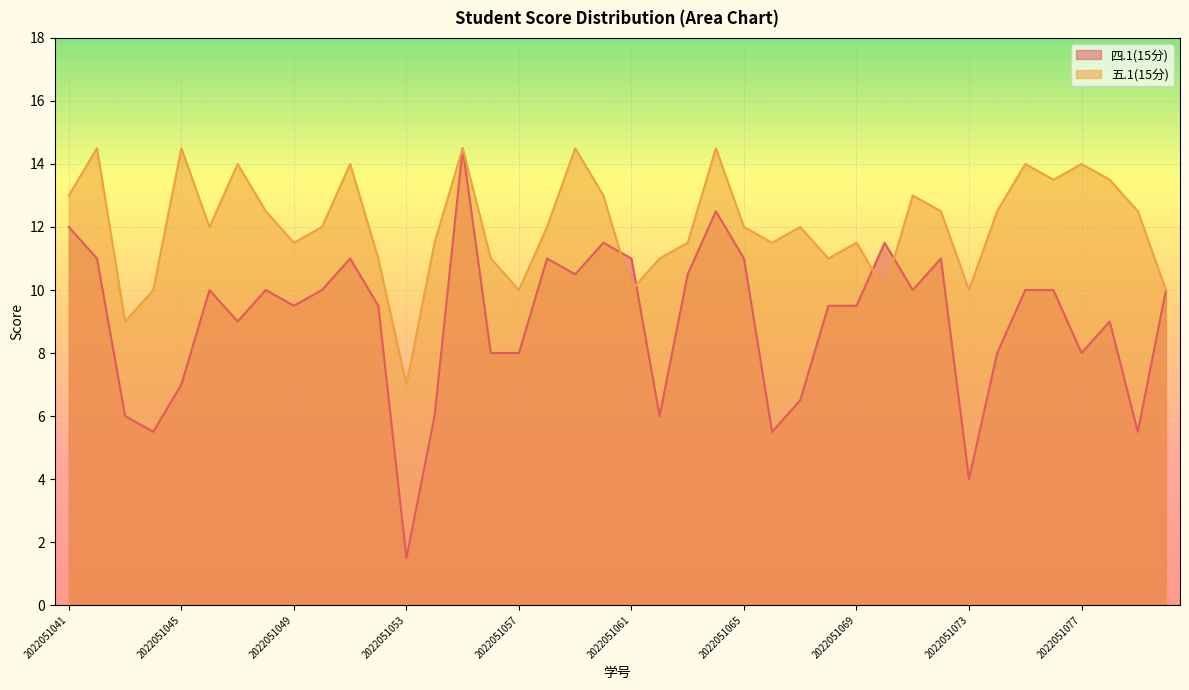

Reading left to right, extract all data points from this chart.

四.1(15分): 12.0	11.0	6.0	5.5	7.0	10.0	9.0	10.0	9.5	10.0	11.0	9.5	1.5	6.0	14.5	8.0	8.0	11.0	10.5	11.5	11.0	6.0	10.5	12.5	11.0	5.5	6.5	9.5	9.5	11.5	10.0	11.0	4.0	8.0	10.0	10.0	8.0	9.0	5.5	10.0
五.1(15分): 13.0	14.5	9.0	10.0	14.5	12.0	14.0	12.5	11.5	12.0	14.0	11.0	7.0	11.5	14.5	11.0	10.0	12.0	14.5	13.0	10.0	11.0	11.5	14.5	12.0	11.5	12.0	11.0	11.5	10.0	13.0	12.5	10.0	12.5	14.0	13.5	14.0	13.5	12.5	10.0